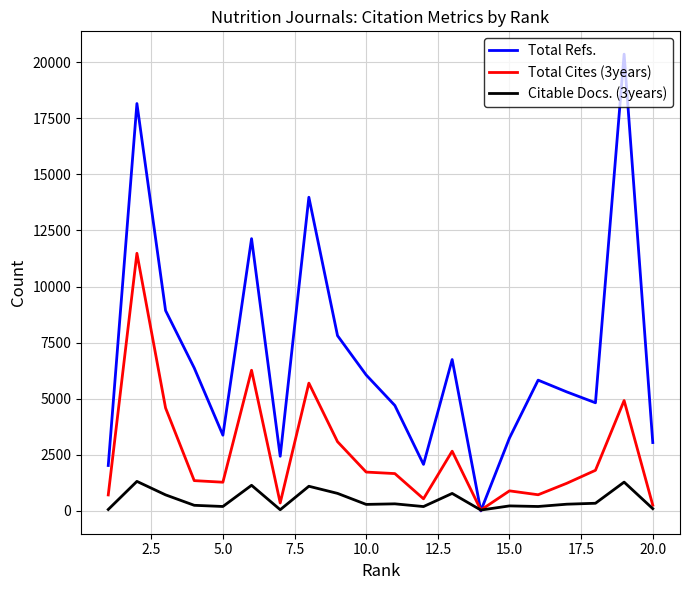

List the series in order of their overall mean, lowest first.

Citable Docs. (3years), Total Cites (3years), Total Refs.